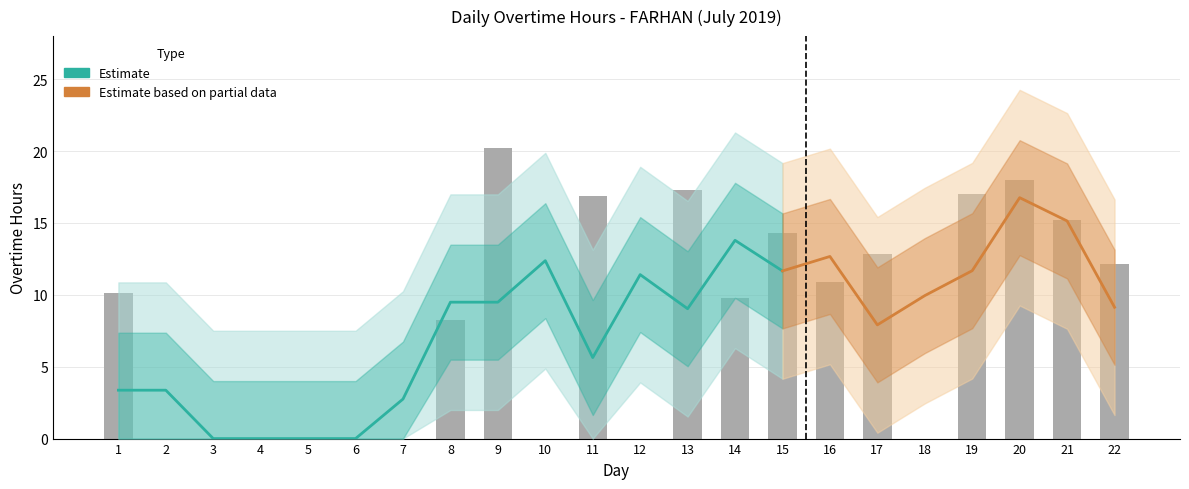

Rank the categories by value from highest to lowest.

9, 20, 13, 19, 11, 21, 15, 17, 22, 16, 1, 14, 8, 2, 3, 4, 5, 6, 7, 10, 12, 18